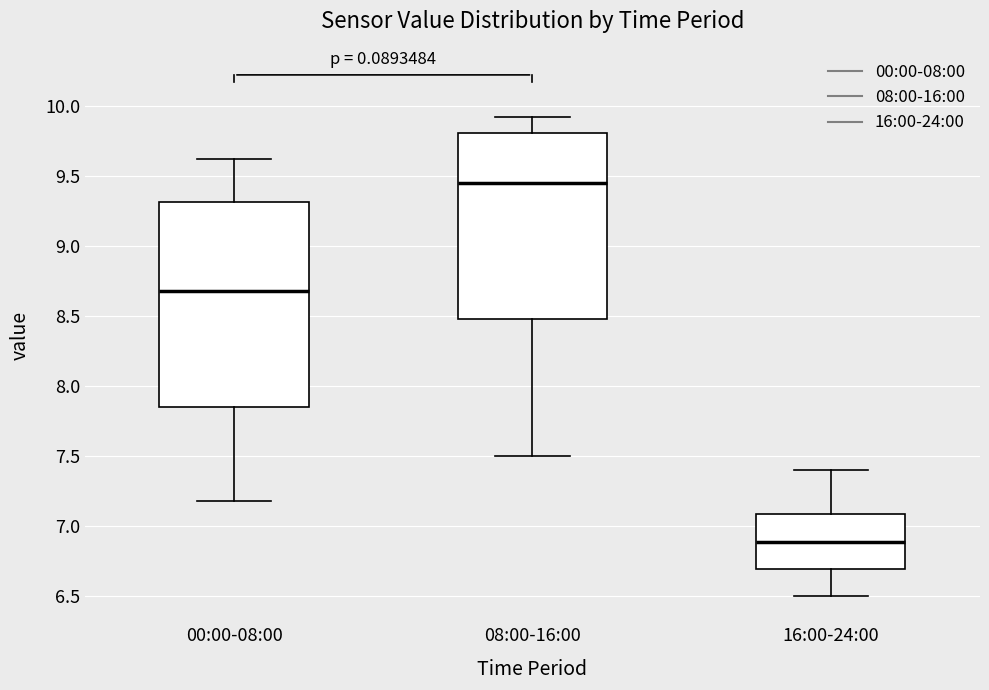

Where is the upper edge of the box for 08:00-16:00 on the y-axis? The values are not printed on the chart, so give them approximately, as read against the axis.

9.80